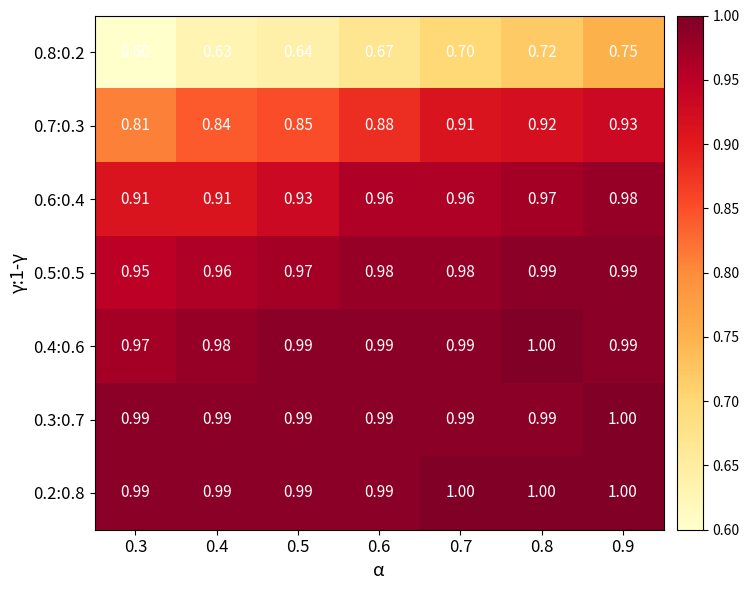

Which series has the largest total across all categories?

0.2:0.8